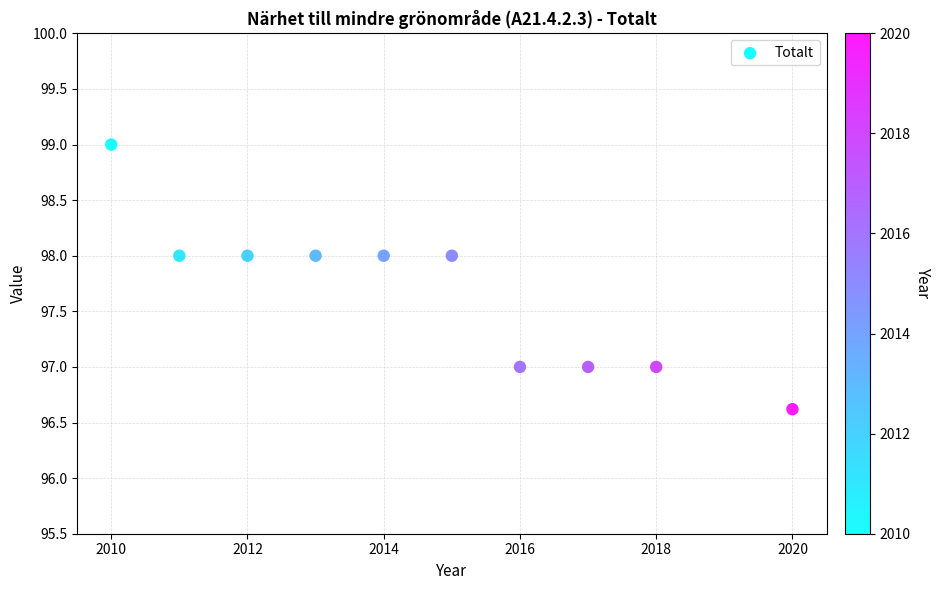

What is the range of X values (max minus min)?

10.0